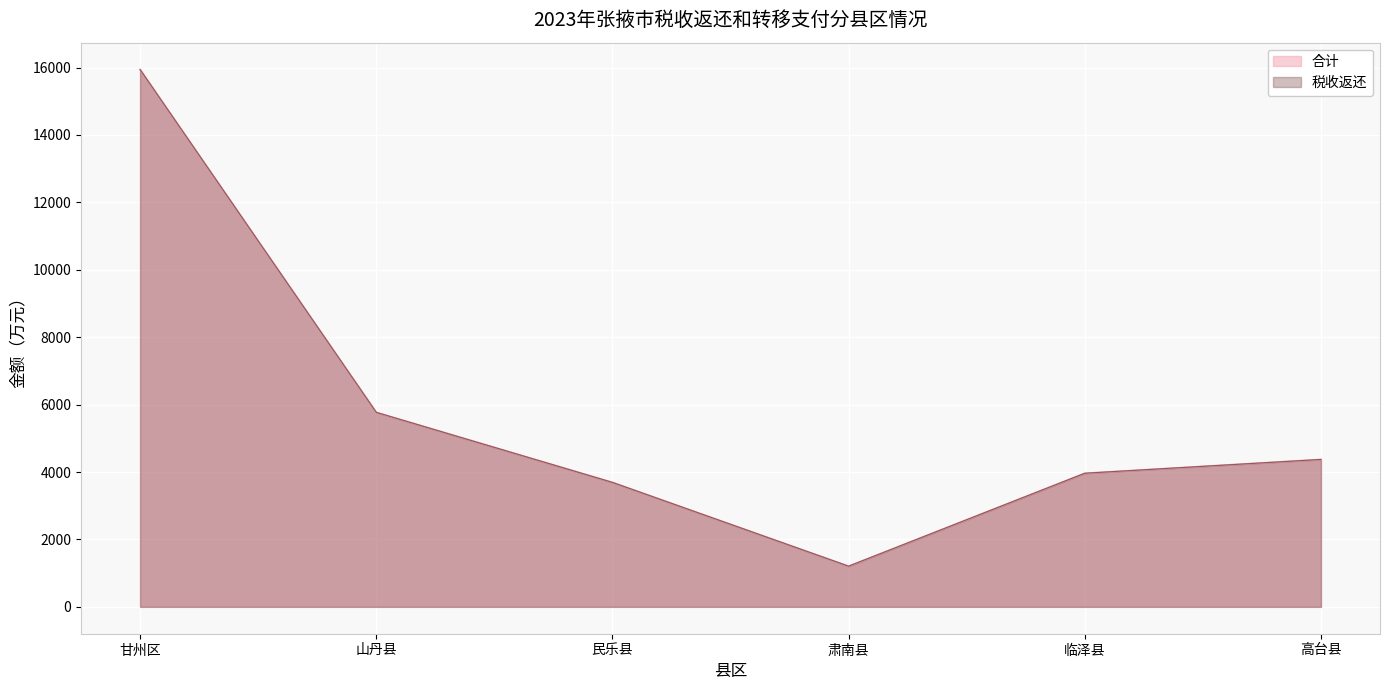

What is the approximate value of 合计 at 高台县, to the nearest 100?

4400